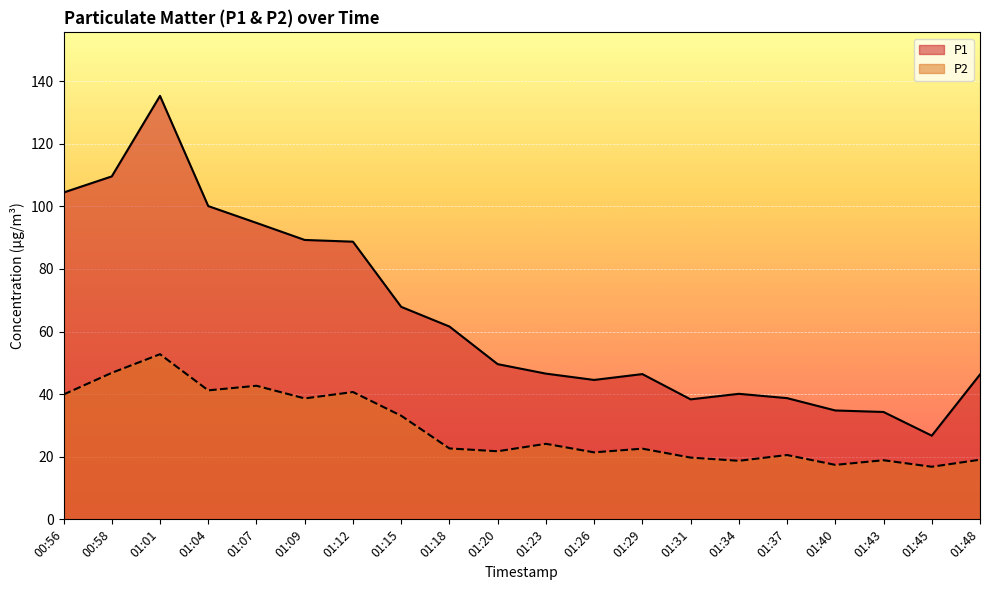

Which category has the highest value in the P2 series?

01:01